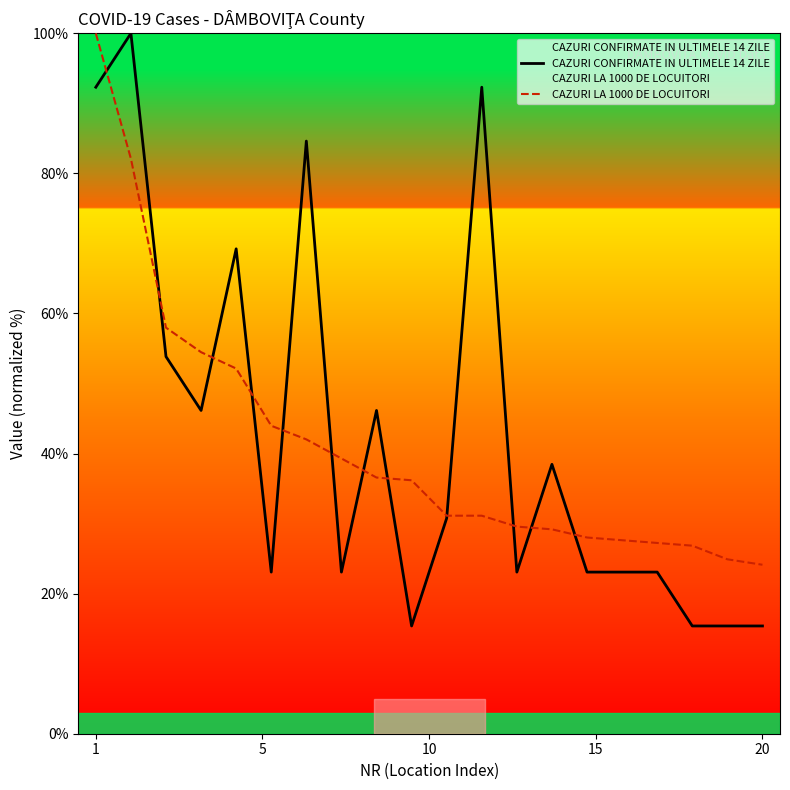

What is the total value across all series at 20?

39.5